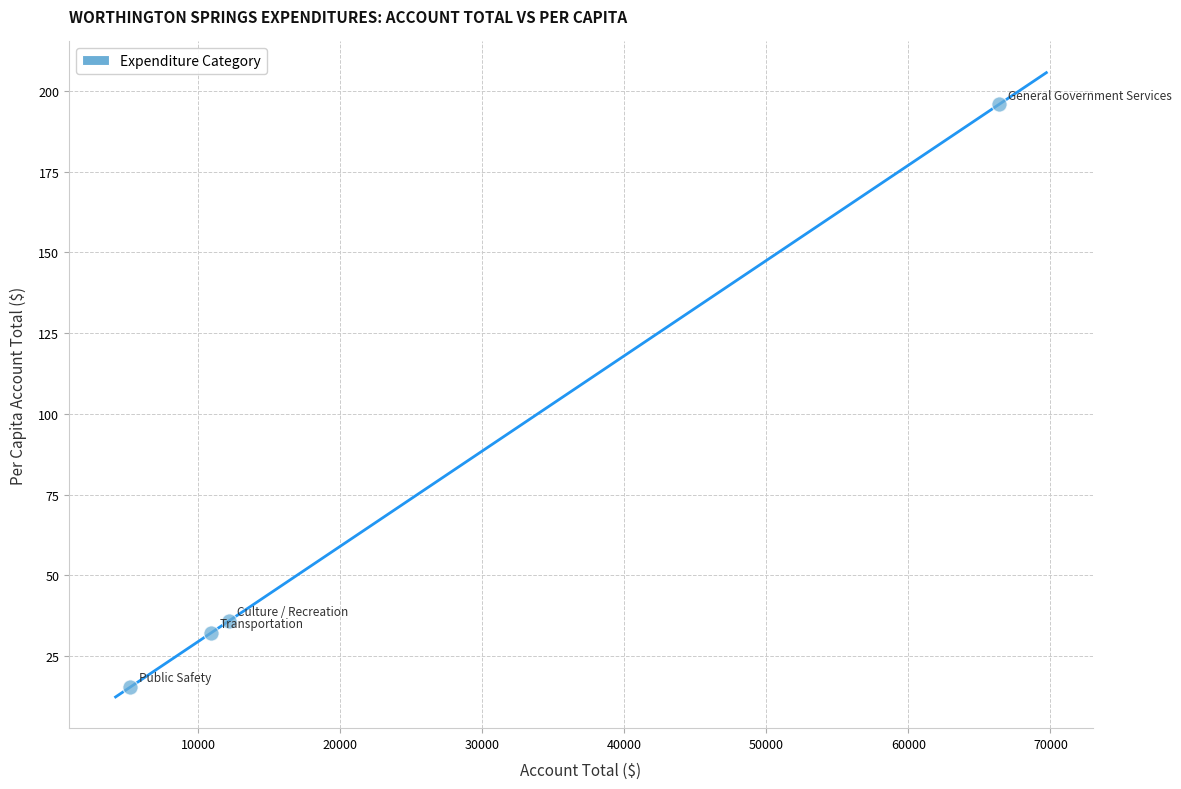

What is the range of X values (max minus min)?

61155.0